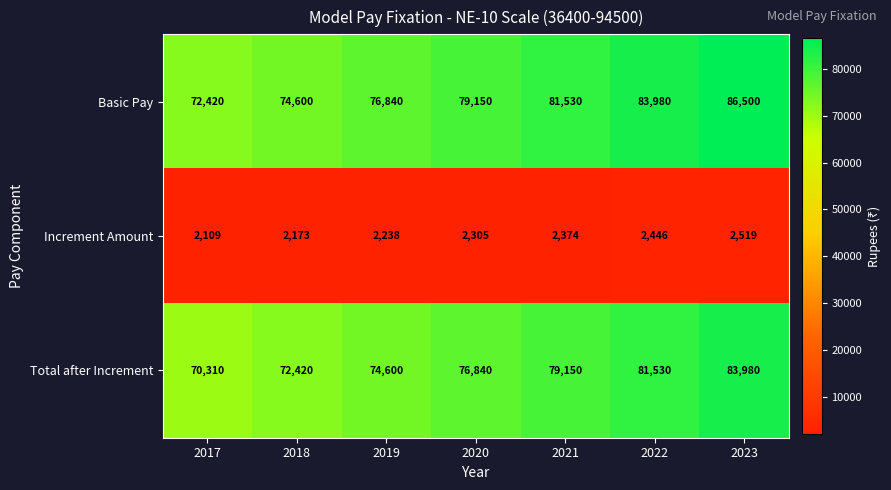

Reading left to right, extract all data points from this chart.

Basic Pay: 72420	74600	76840	79150	81530	83980	86500
Increment Amount: 2109	2173	2238	2305	2374	2446	2519
Total after Increment: 70310	72420	74600	76840	79150	81530	83980